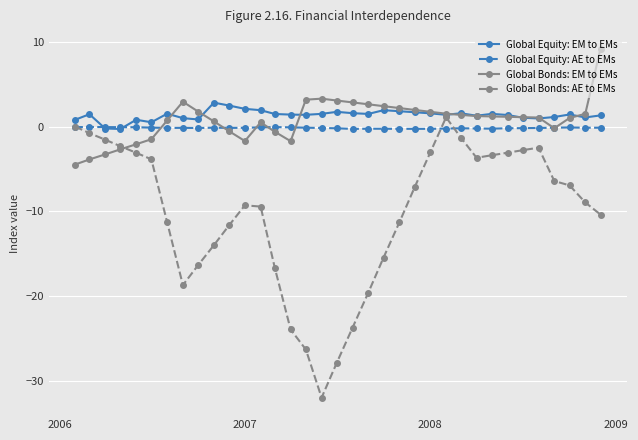

Which series has the widest spread of values?

Global Bonds: AE to EMs